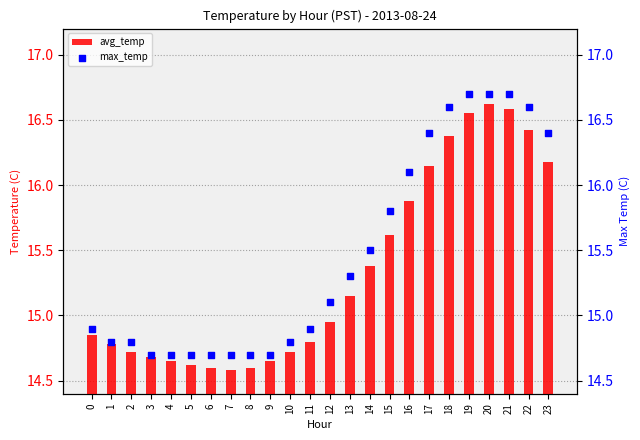

At how many categories does at least one series exceed 16?

8